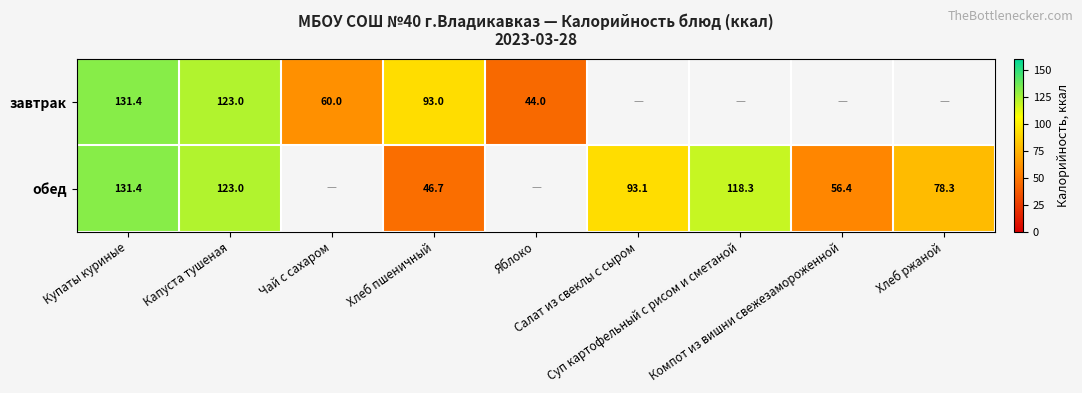

What is the difference between the maximum and minimum values in the обед series?

84.7